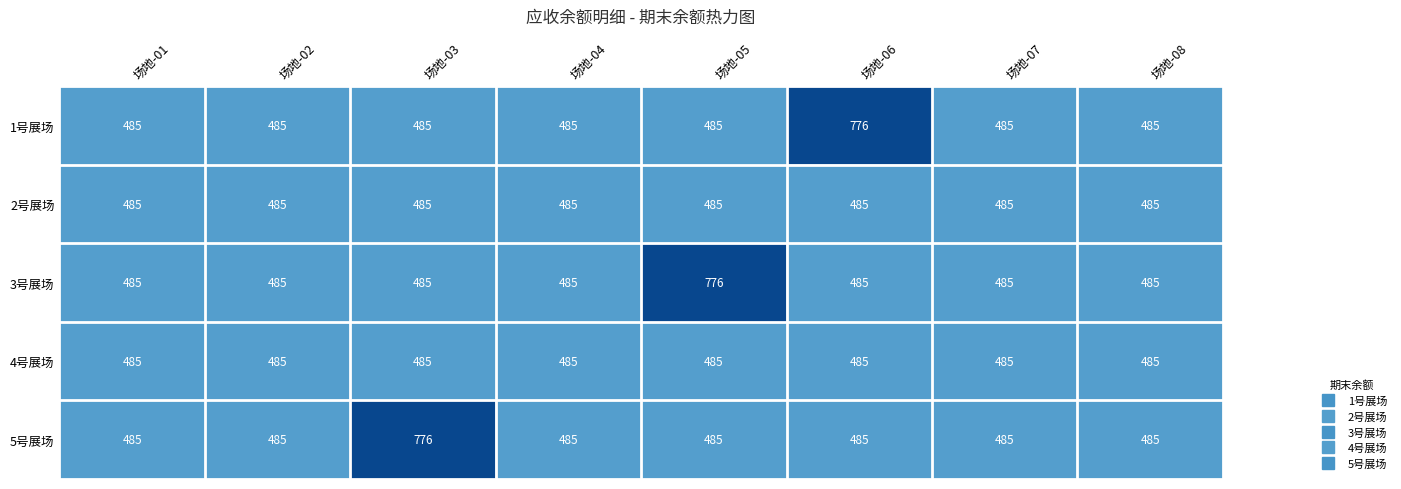

The value of 4号展场 at 场地-06 is 485. True or false?

True